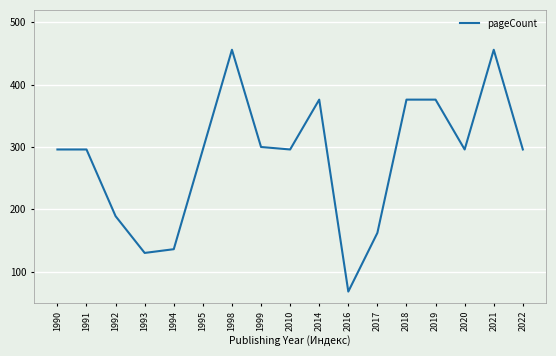

What is the smallest value displayed?

68.0